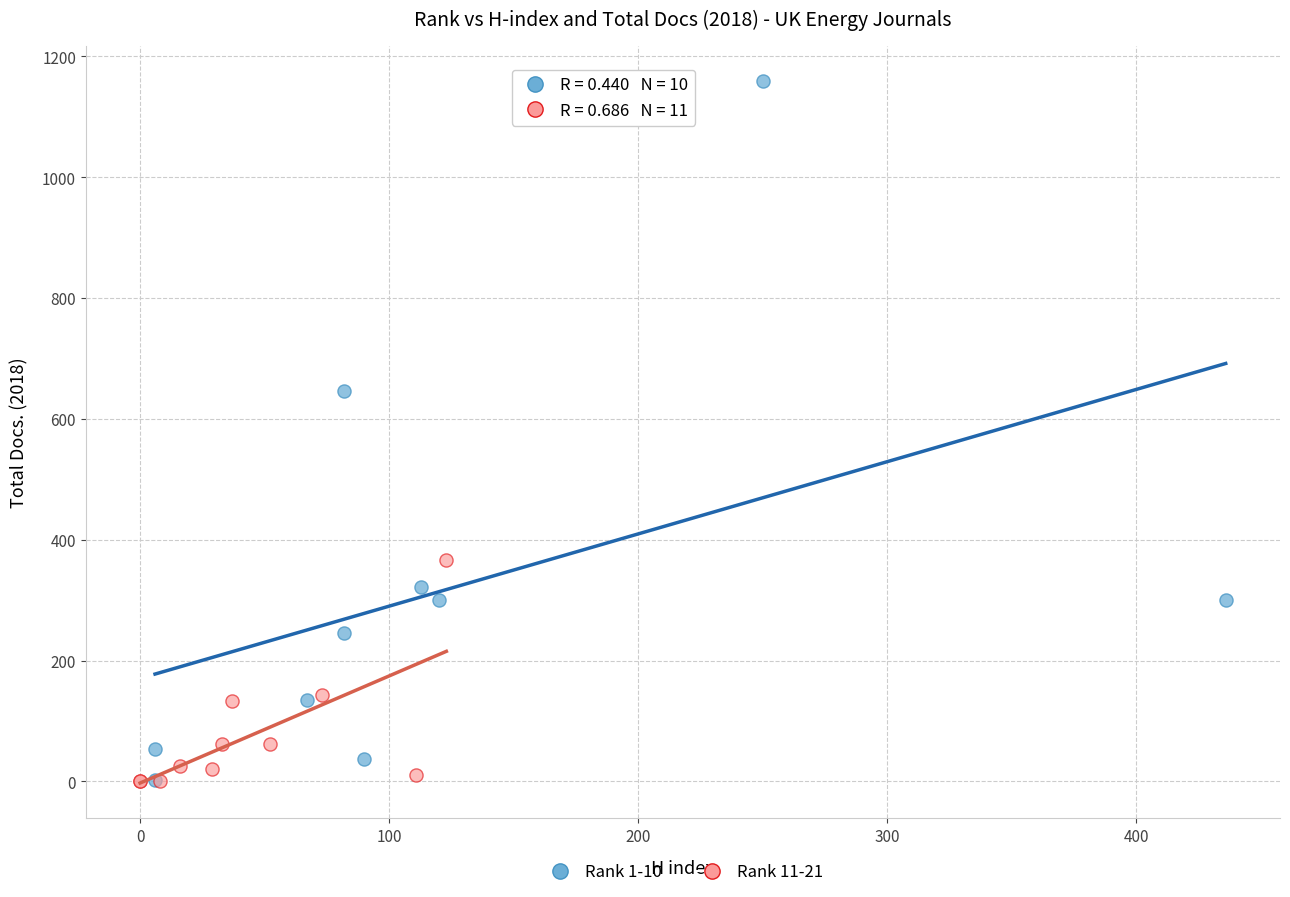

Which series has the largest Y range (max minus min)?

Rank 1-10